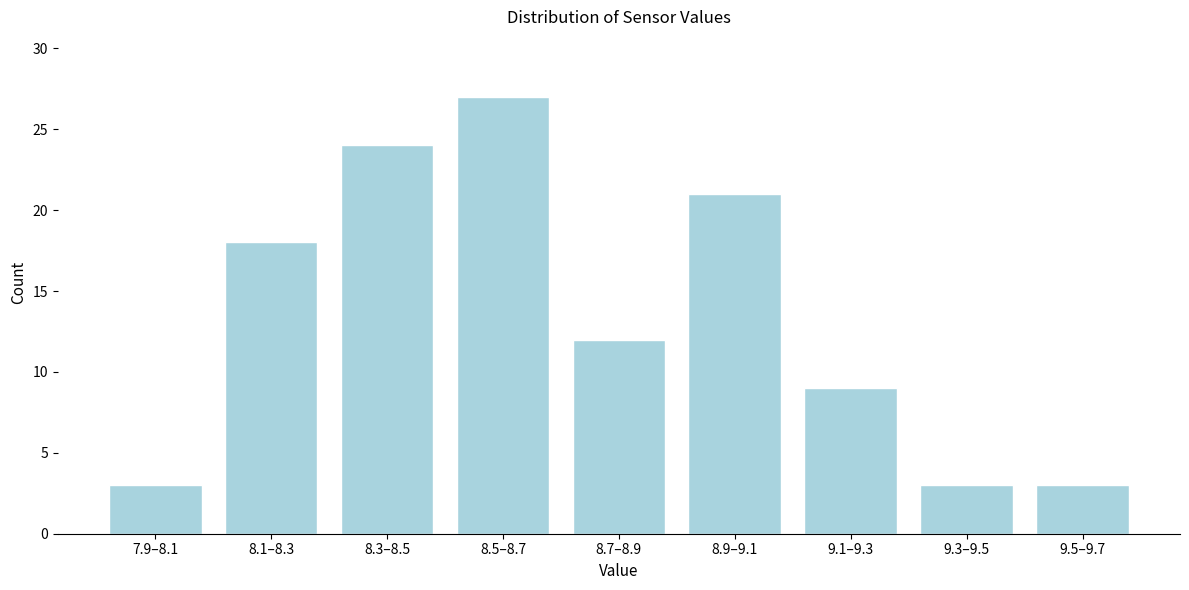

Reading left to right, what are all the values shown in this chart?

7.9–8.1=3	8.1–8.3=18	8.3–8.5=24	8.5–8.7=27	8.7–8.9=12	8.9–9.1=21	9.1–9.3=9	9.3–9.5=3	9.5–9.7=3